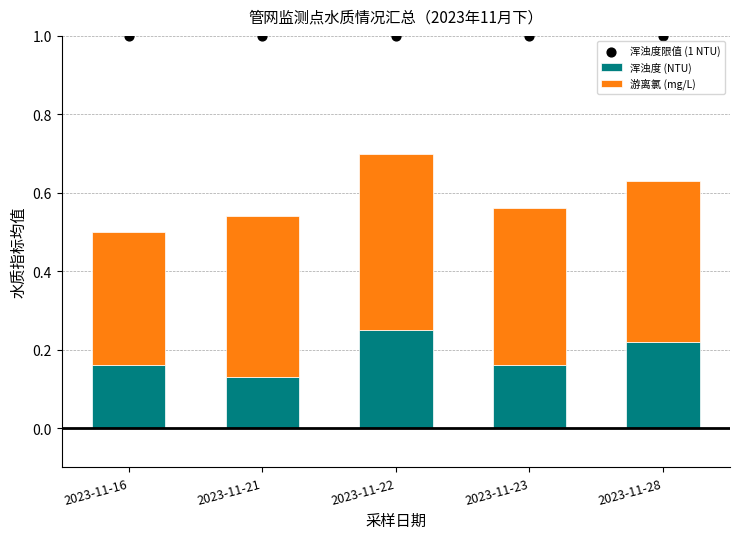

At which category is the sum across all series the highest?

2023-11-22